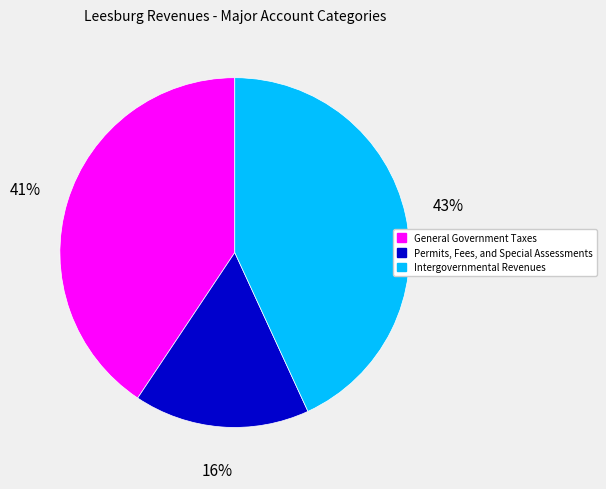

Is it true that Permits, Fees, and Special Assessments is 16% of the pie?

True